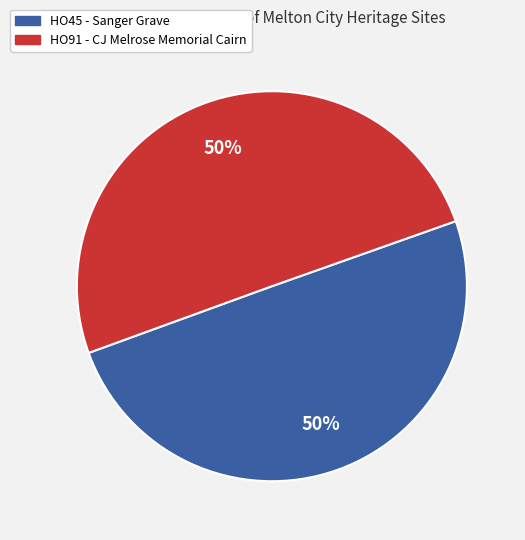

To the nearest percent, what percentage of the pie is HO91 - CJ Melrose Memorial Cairn?

50%